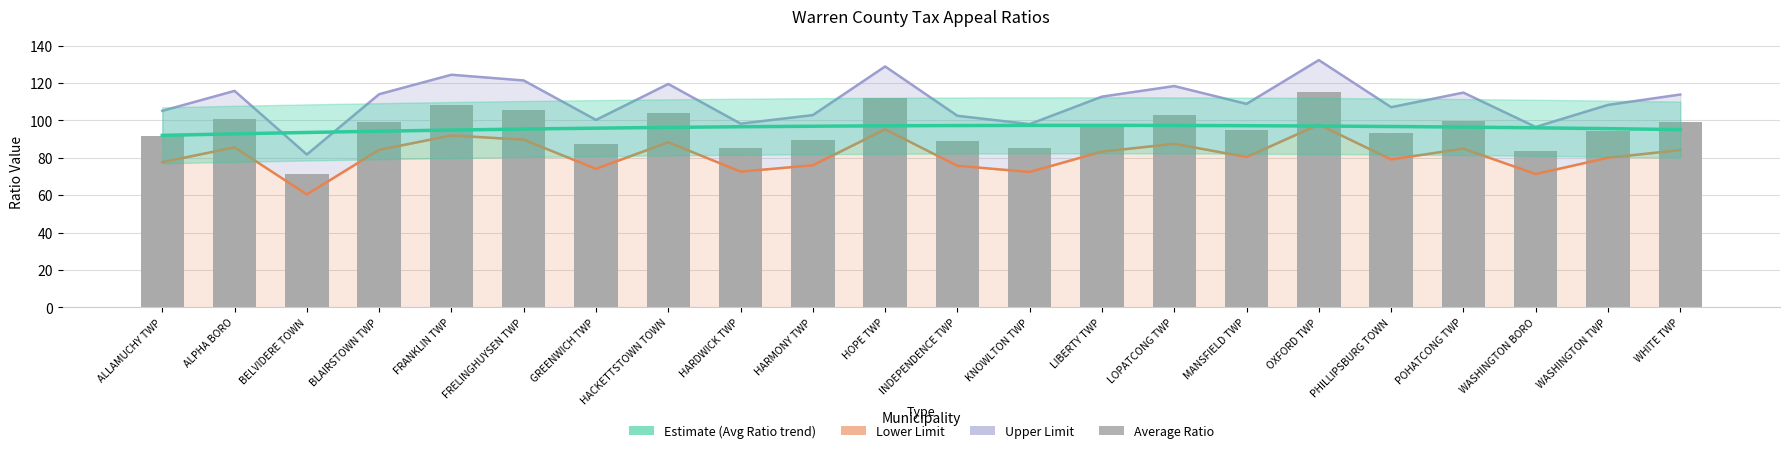

What value does the AVERAGE RATIO series have at WHITE TWP?

113.9